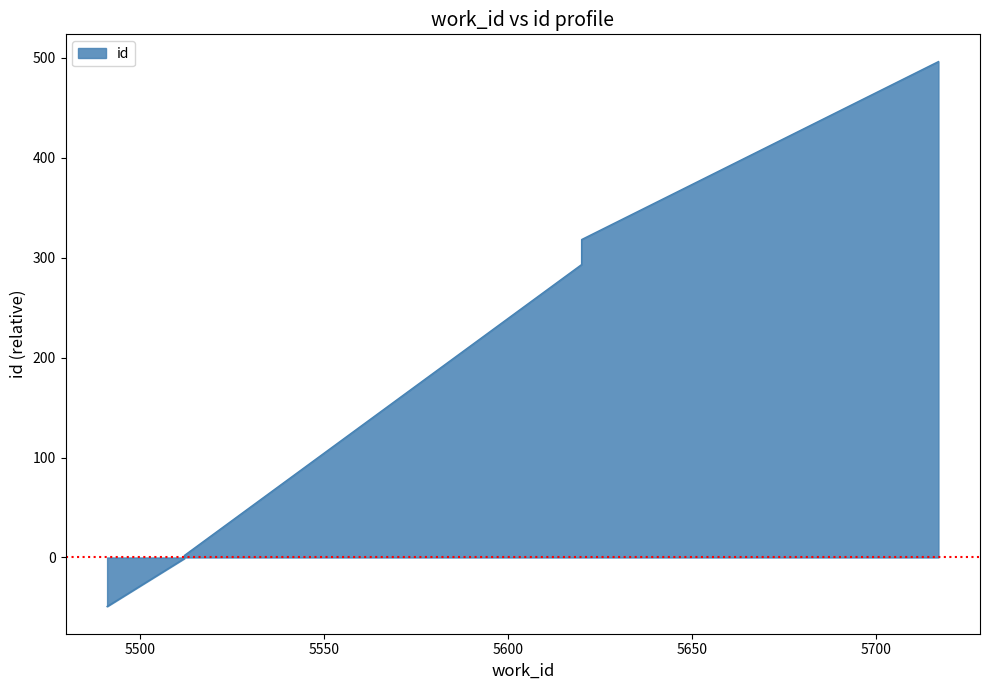

How many distinct data groups are displayed?

1